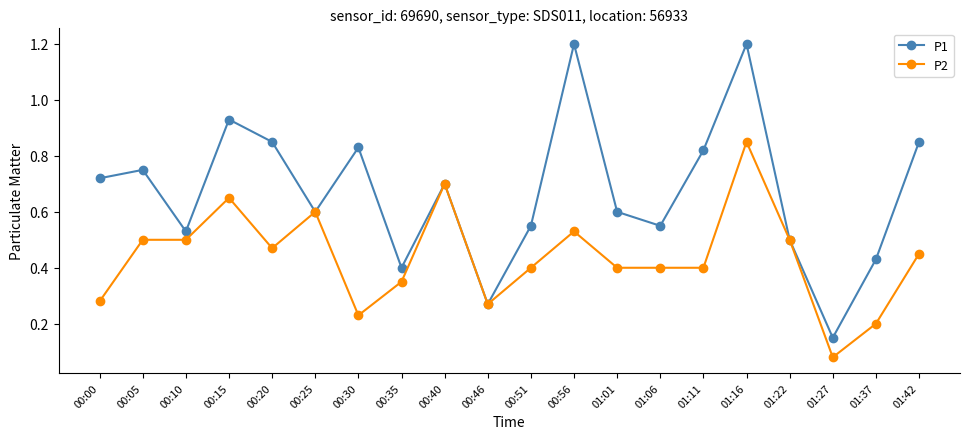

Between 00:15 and 01:06, which series saw the biggest shift?

P1